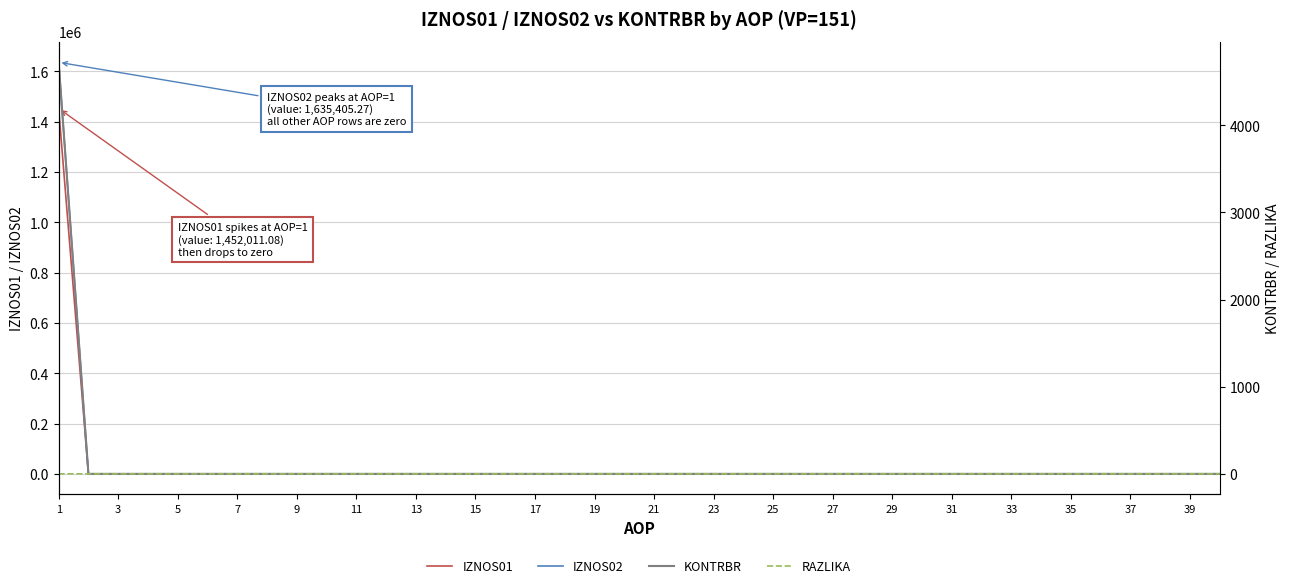

True or false: RAZLIKA and IZNOS02 cross at least once.

False